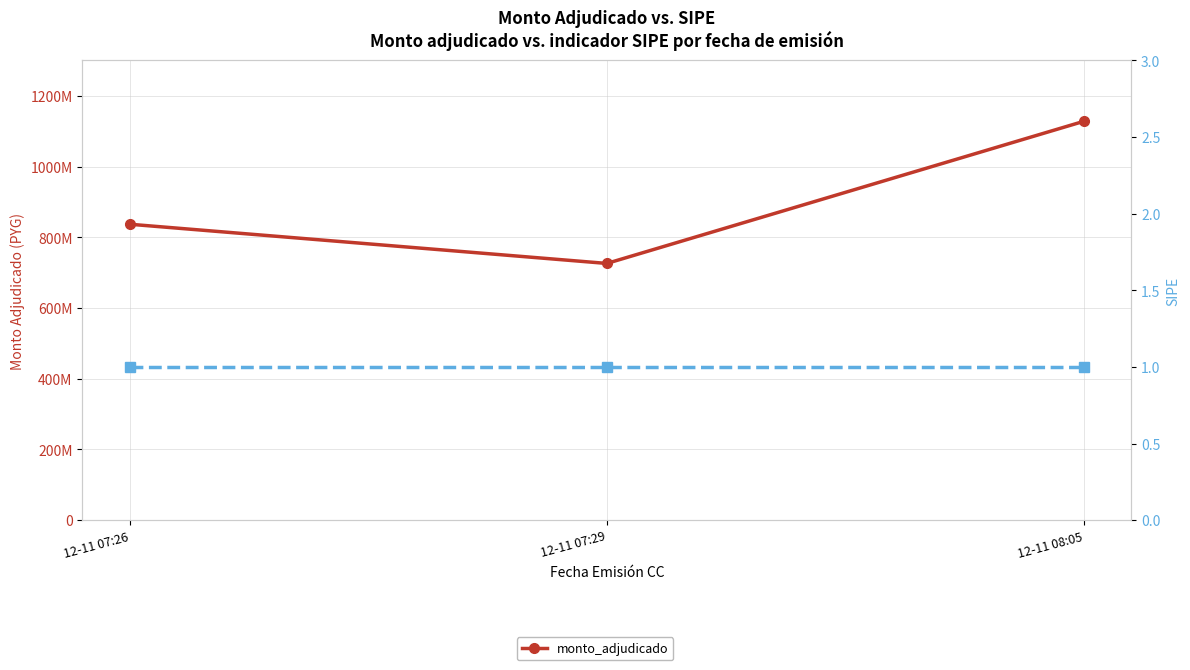

What is the change in value from 12-11 07:26 to 12-11 08:05?

+290940019